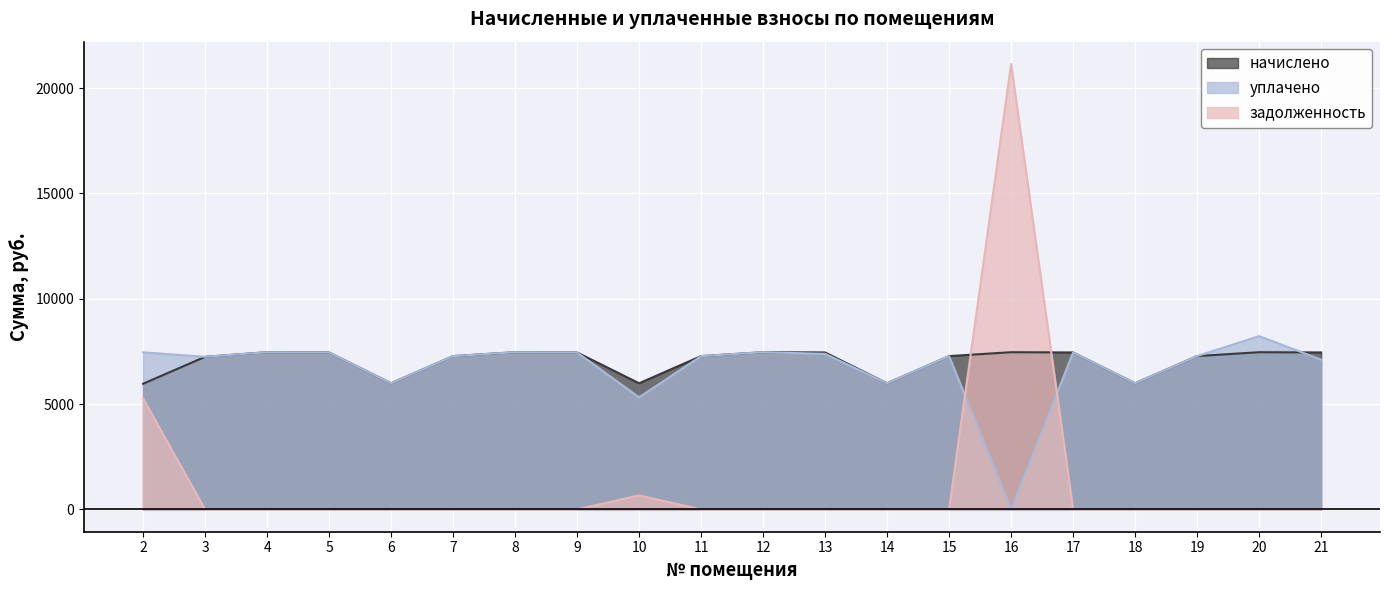

How many lines are shown in the chart?

3